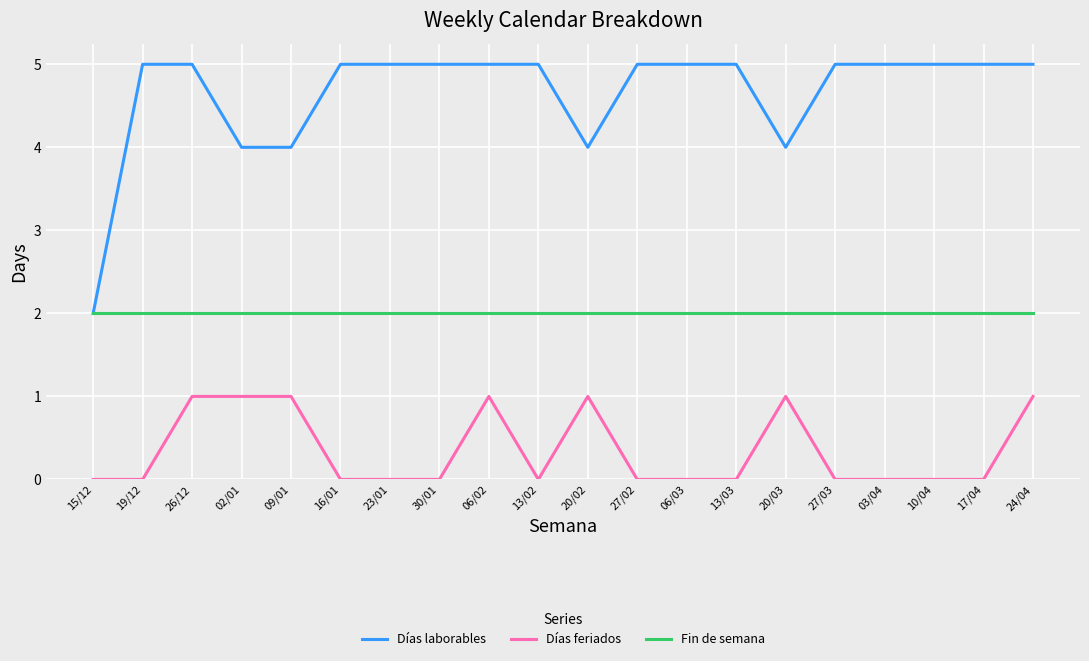

What are all the series names shown in the legend?

Días laborables, Días feriados, Fin de semana